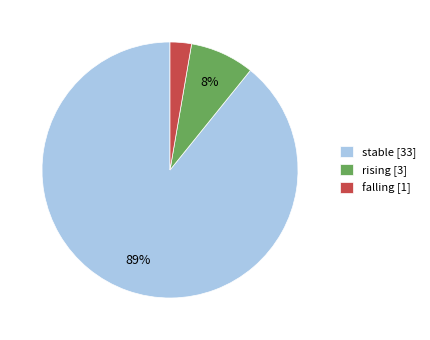

Is it true that falling [1] is 16% of the pie?

False